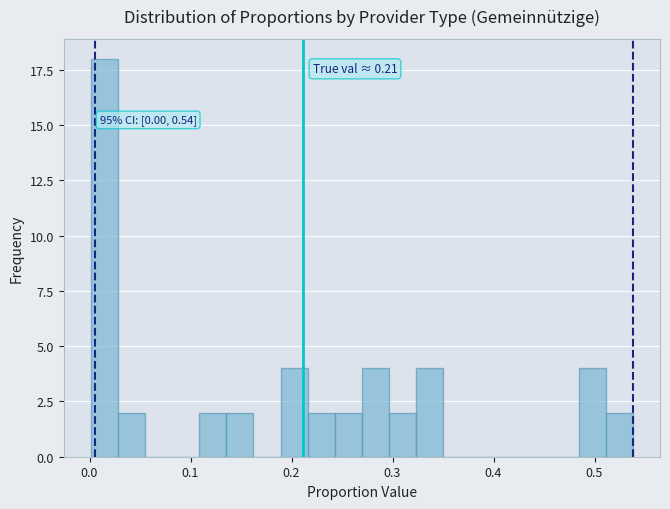

Around what value on the x-axis is the tallest bar? Give the approximate position of its centre, as read against the axis.

0.01